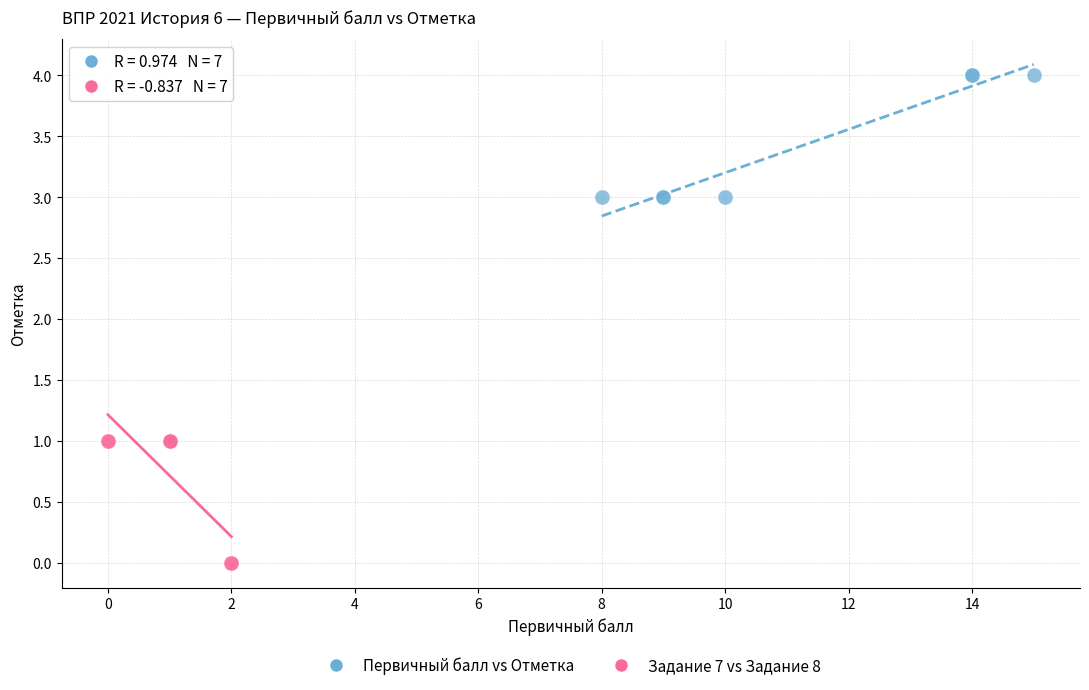

Which series contains the highest Y value?

Первичный балл vs Отметка